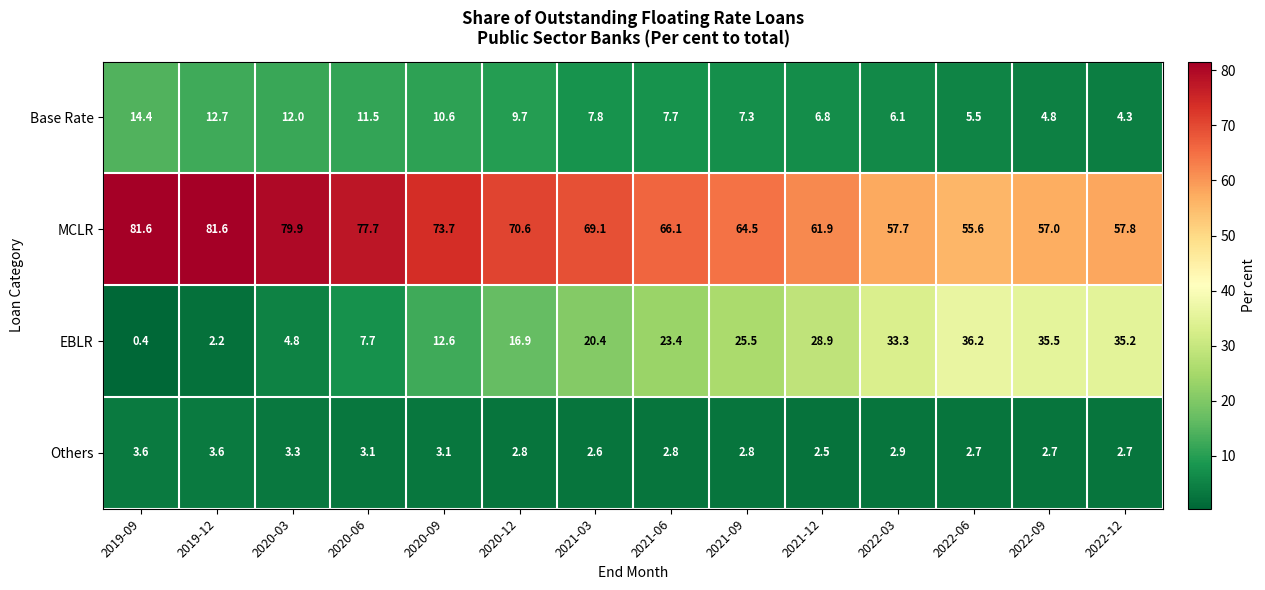

Which category has the lowest value in the Others series?

2021-12